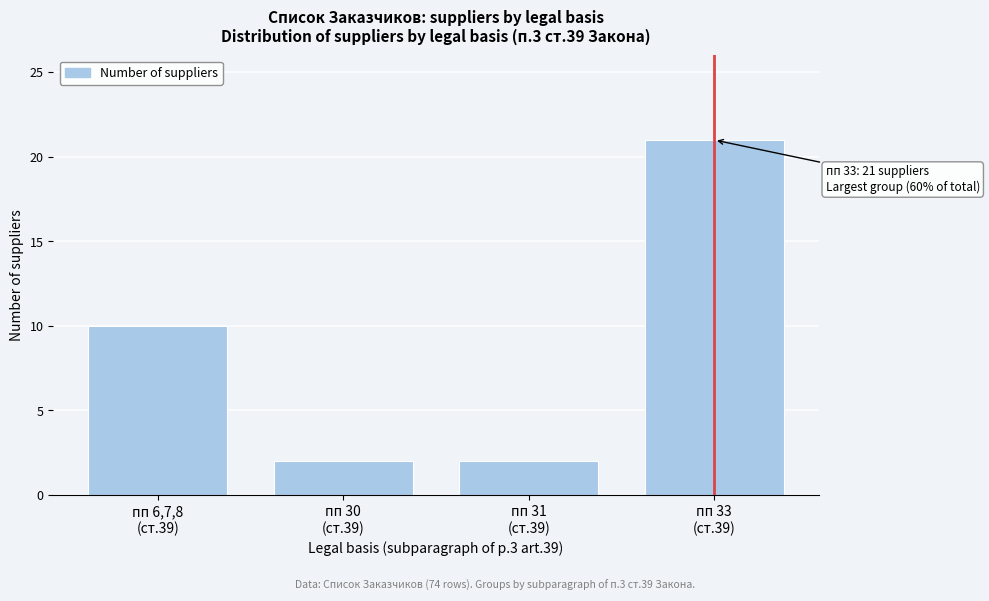

Reading left to right, list all the values displayed in this chart.

10	2	2	21